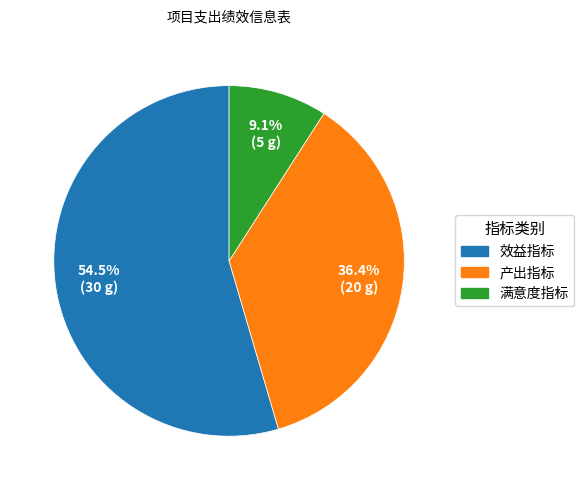

True or false: 产出指标 accounts for 36% of the total.

True